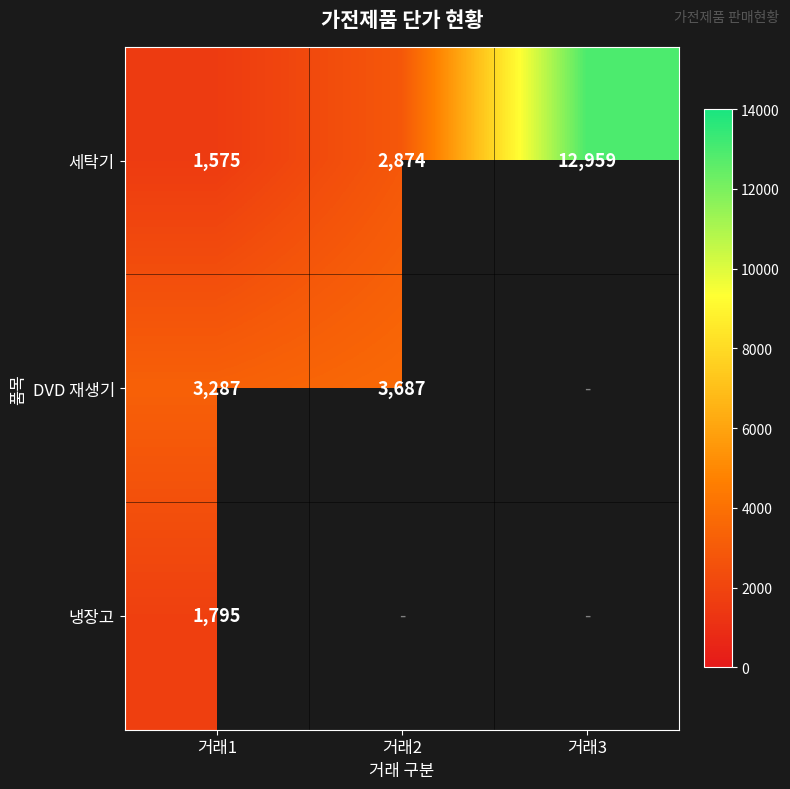

True or false: 냉장고 has a value of 3149 at 거래1.

False